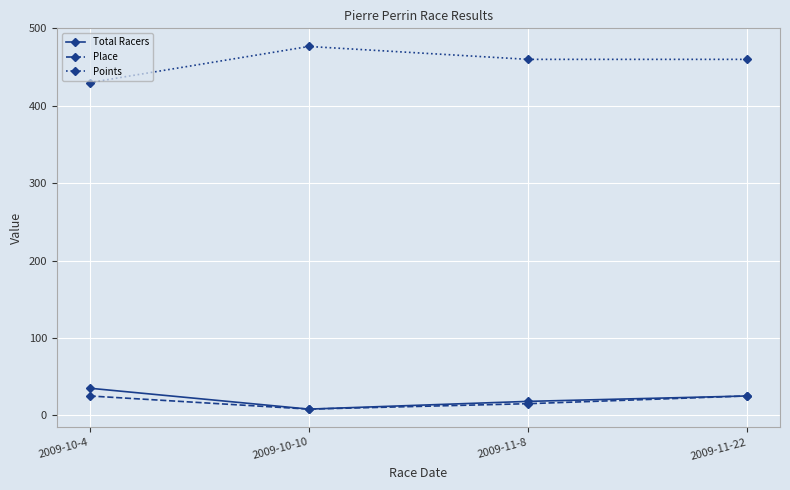

At which label is Place closest to 16?

2009-11-8